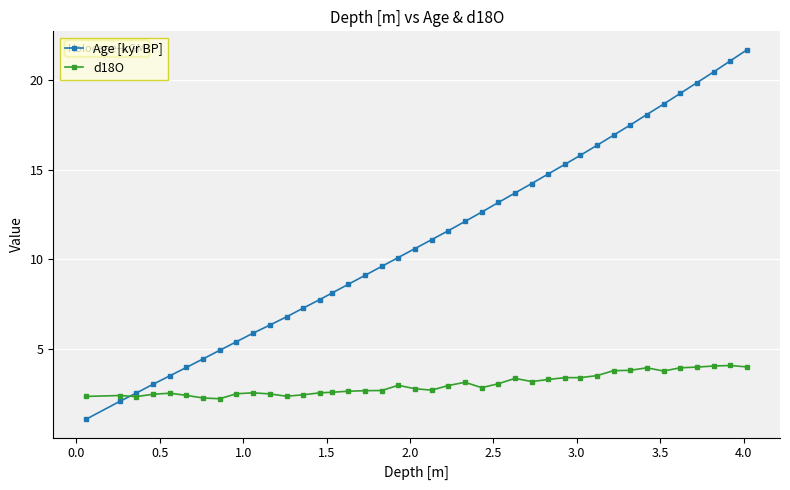

What is the smallest value displayed?

1.1